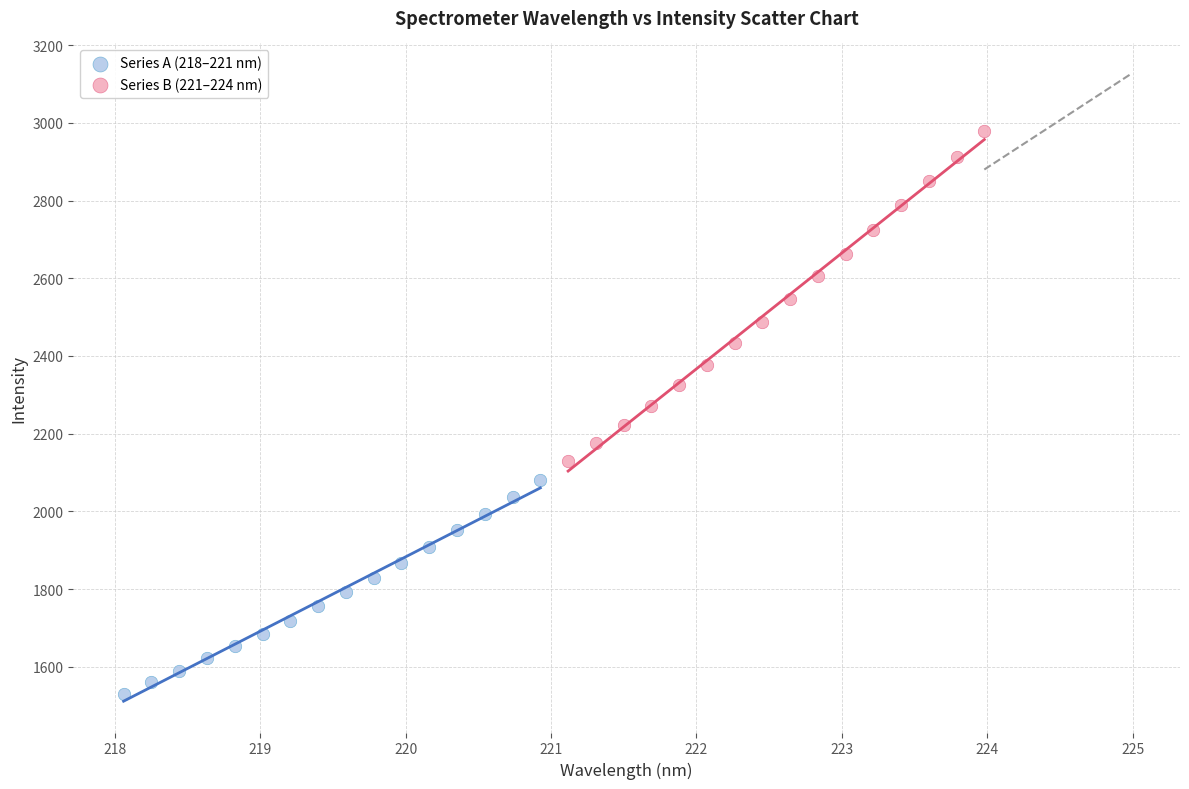

Which series reaches the minimum Y coordinate?

Series A (218–221 nm)